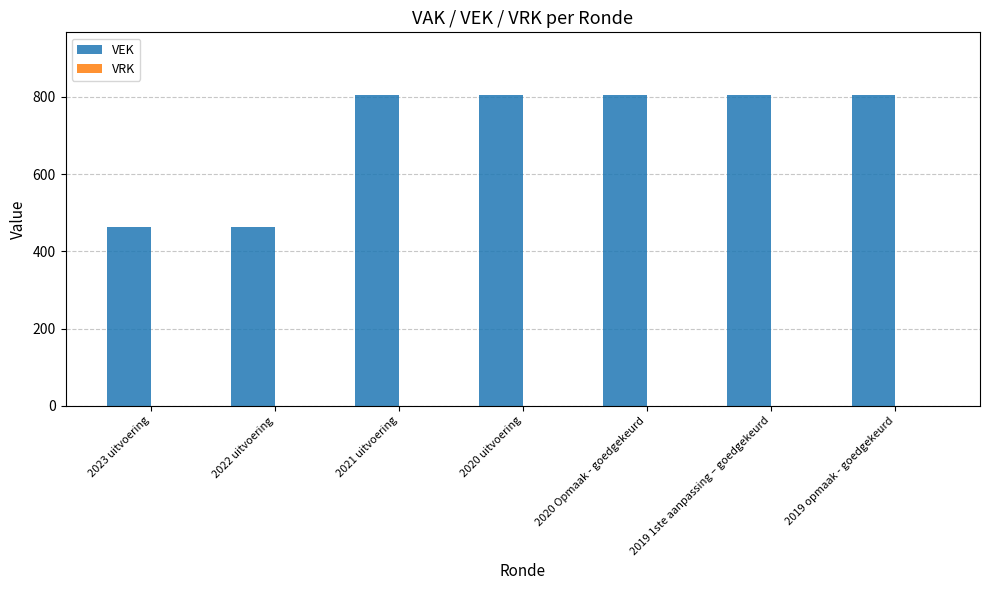

What is the label of the 6th bar from the left?

2019 1ste aanpassing – goedgekeurd